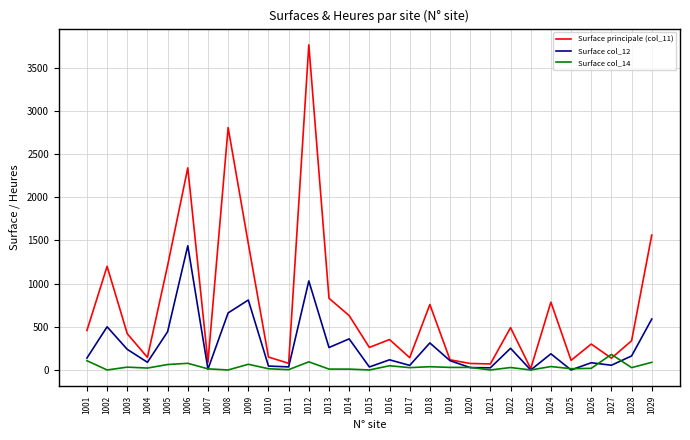

How many distinct data groups are displayed?

3